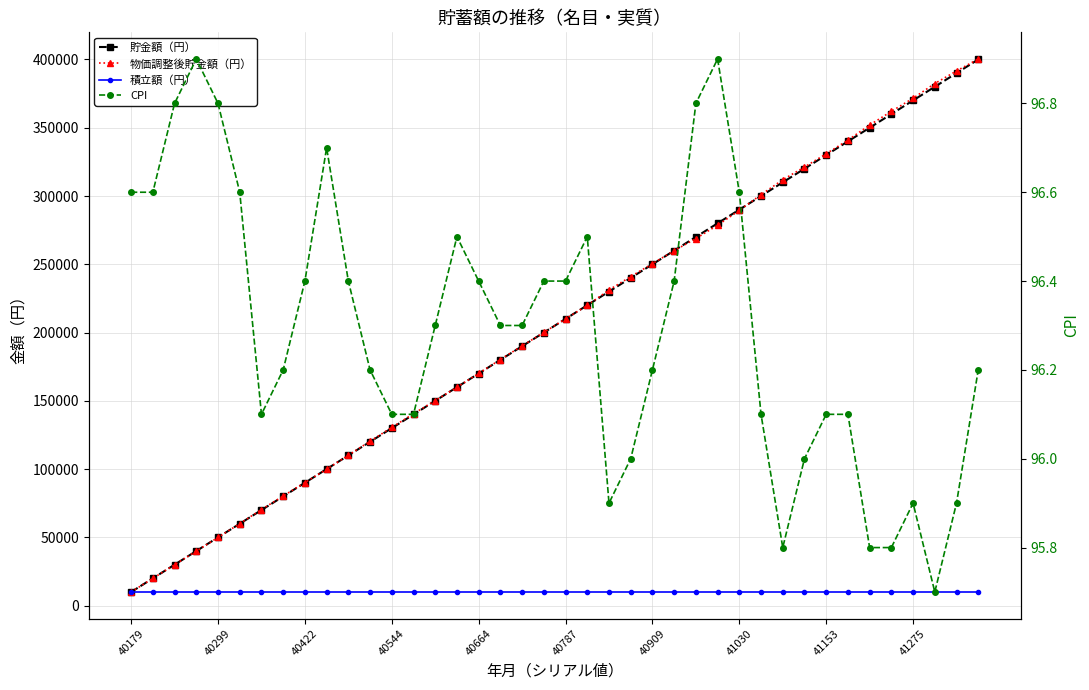

Rank the series at 40422 from lowest to highest value.

CPI, 積立額（円）, 物価調整後貯金額（円）, 貯金額（円）